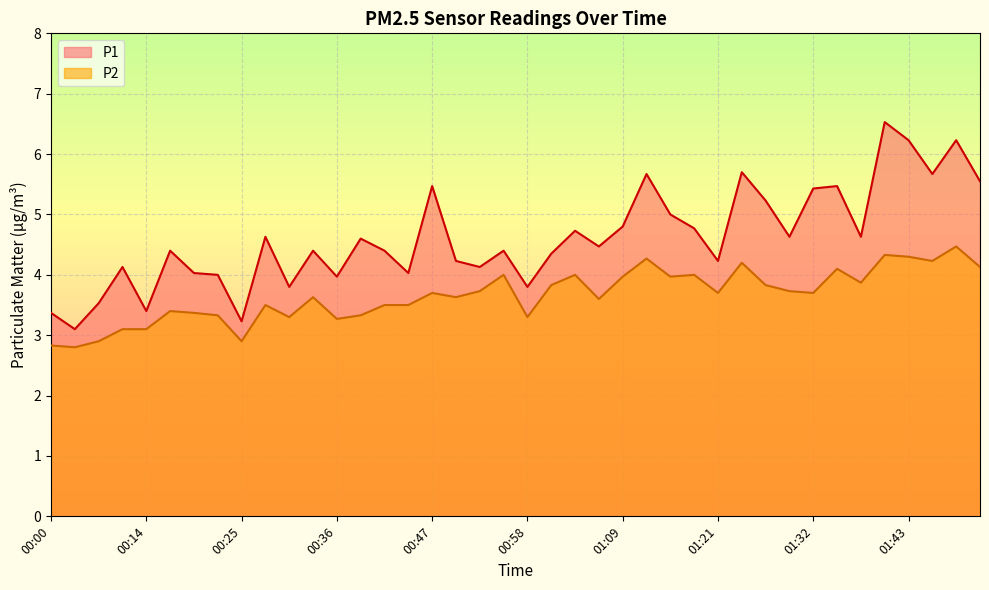

Reading left to right, extract all data points from this chart.

P1: 00:00=3.4	00:03=3.1	00:09=3.5	00:11=4.1	00:14=3.4	00:17=4.4	00:20=4.0	00:22=4.0	00:25=3.2	00:28=4.6	00:31=3.8	00:34=4.4	00:36=4.0	00:39=4.6	00:42=4.4	00:45=4.0	00:47=5.5	00:50=4.2	00:53=4.1	00:56=4.4	00:58=3.8	01:01=4.3	01:04=4.7	01:07=4.5	01:09=4.8	01:12=5.7	01:15=5.0	01:18=4.8	01:21=4.2	01:23=5.7	01:26=5.2	01:29=4.6	01:32=5.4	01:35=5.5	01:37=4.6	01:40=6.5	01:43=6.2	01:46=5.7	01:49=6.2	01:52=5.5
P2: 00:00=2.8	00:03=2.8	00:09=2.9	00:11=3.1	00:14=3.1	00:17=3.4	00:20=3.4	00:22=3.3	00:25=2.9	00:28=3.5	00:31=3.3	00:34=3.6	00:36=3.3	00:39=3.3	00:42=3.5	00:45=3.5	00:47=3.7	00:50=3.6	00:53=3.7	00:56=4.0	00:58=3.3	01:01=3.8	01:04=4.0	01:07=3.6	01:09=4.0	01:12=4.3	01:15=4.0	01:18=4.0	01:21=3.7	01:23=4.2	01:26=3.8	01:29=3.7	01:32=3.7	01:35=4.1	01:37=3.9	01:40=4.3	01:43=4.3	01:46=4.2	01:49=4.5	01:52=4.1